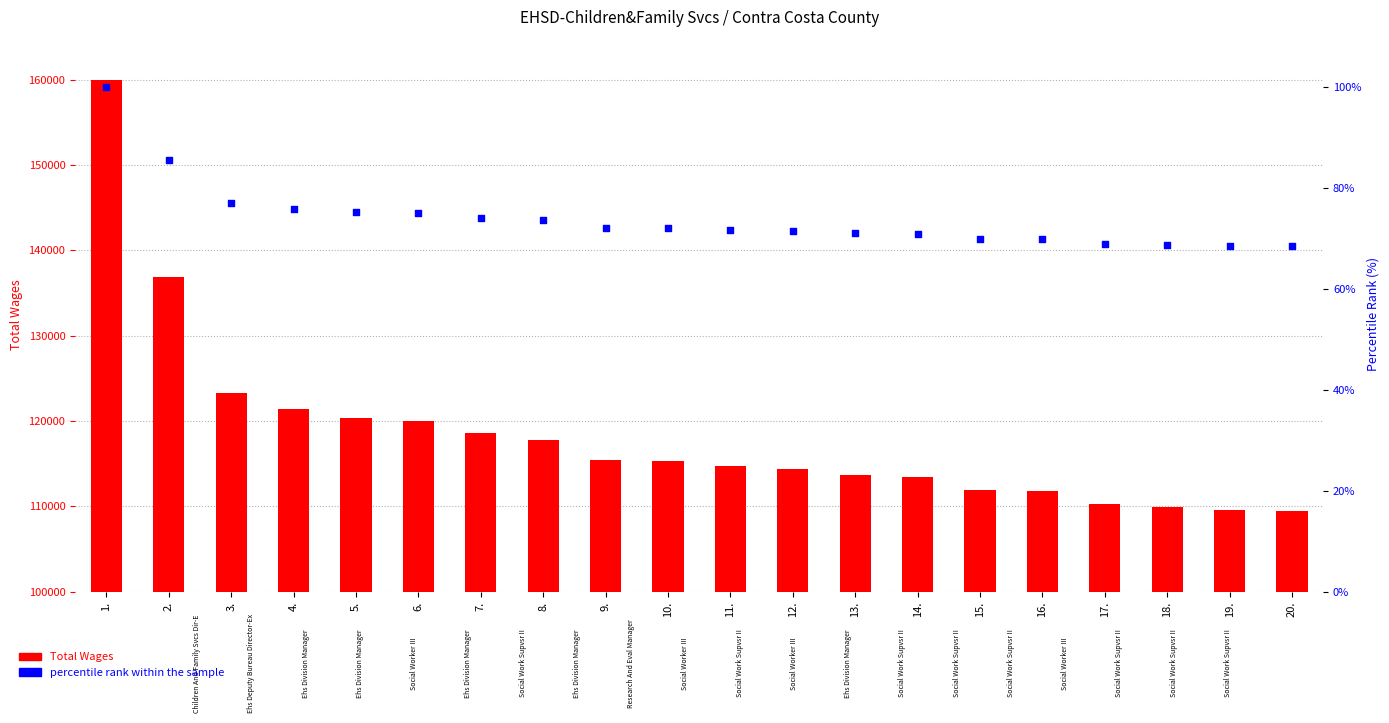

What are all the series names shown in the legend?

Total Wages, percentile rank within the sample